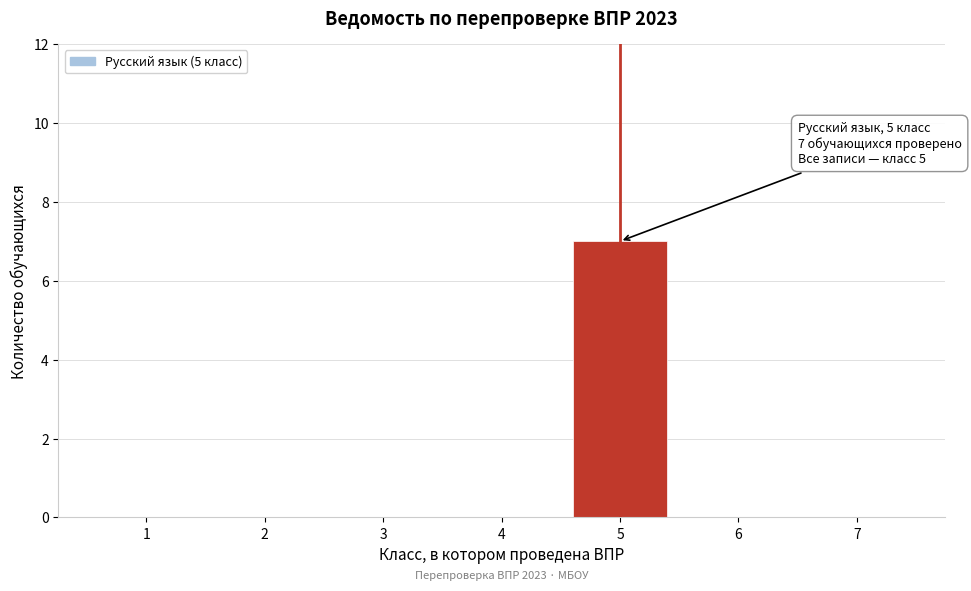

Reading left to right, transcribe all the data shown in this chart.

1=0	2=0	3=0	4=0	5=7	6=0	7=0